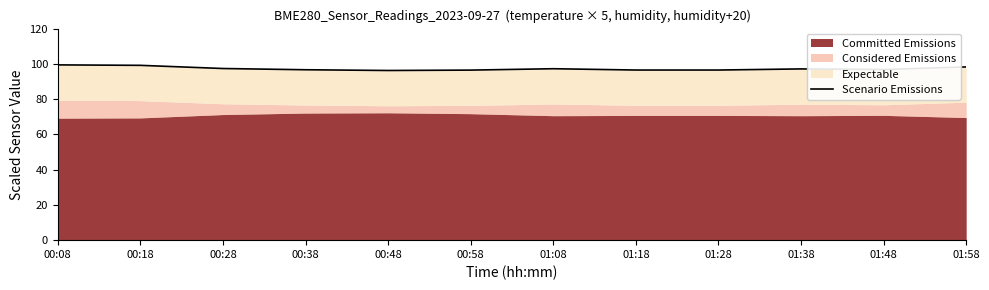

What is the difference between the maximum and second lowest values?

3.0